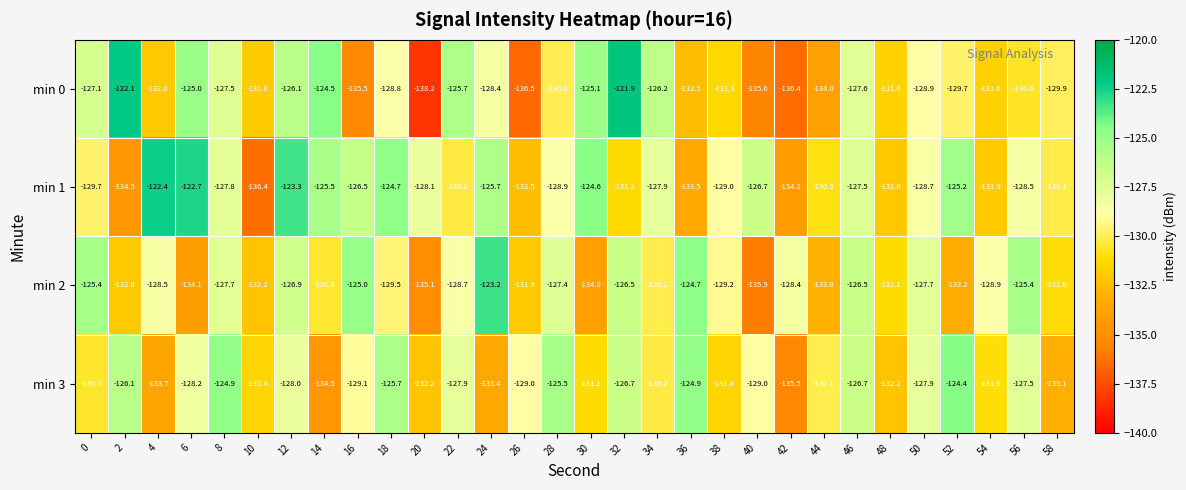

What is the lowest value of the min 2 series?

-135.9